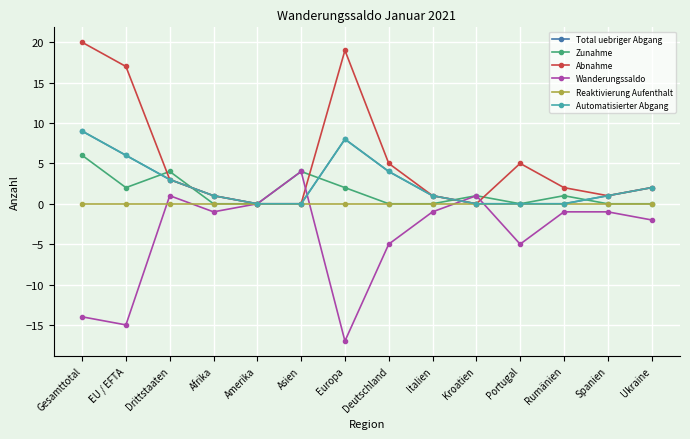

Reading left to right, extract all data points from this chart.

Total uebriger Abgang: Gesamttotal=9	EU / EFTA=6	Drittstaaten=3	Afrika=1	Amerika=0	Asien=0	Europa=8	Deutschland=4	Italien=1	Kroatien=0	Portugal=0	Rumänien=0	Spanien=1	Ukraine=2
Zunahme: Gesamttotal=6	EU / EFTA=2	Drittstaaten=4	Afrika=0	Amerika=0	Asien=4	Europa=2	Deutschland=0	Italien=0	Kroatien=1	Portugal=0	Rumänien=1	Spanien=0	Ukraine=0
Abnahme: Gesamttotal=20	EU / EFTA=17	Drittstaaten=3	Afrika=1	Amerika=0	Asien=0	Europa=19	Deutschland=5	Italien=1	Kroatien=0	Portugal=5	Rumänien=2	Spanien=1	Ukraine=2
Wanderungssaldo: Gesamttotal=-14	EU / EFTA=-15	Drittstaaten=1	Afrika=-1	Amerika=0	Asien=4	Europa=-17	Deutschland=-5	Italien=-1	Kroatien=1	Portugal=-5	Rumänien=-1	Spanien=-1	Ukraine=-2
Reaktivierung Aufenthalt: Gesamttotal=0	EU / EFTA=0	Drittstaaten=0	Afrika=0	Amerika=0	Asien=0	Europa=0	Deutschland=0	Italien=0	Kroatien=0	Portugal=0	Rumänien=0	Spanien=0	Ukraine=0
Automatisierter Abgang: Gesamttotal=9	EU / EFTA=6	Drittstaaten=3	Afrika=1	Amerika=0	Asien=0	Europa=8	Deutschland=4	Italien=1	Kroatien=0	Portugal=0	Rumänien=0	Spanien=1	Ukraine=2